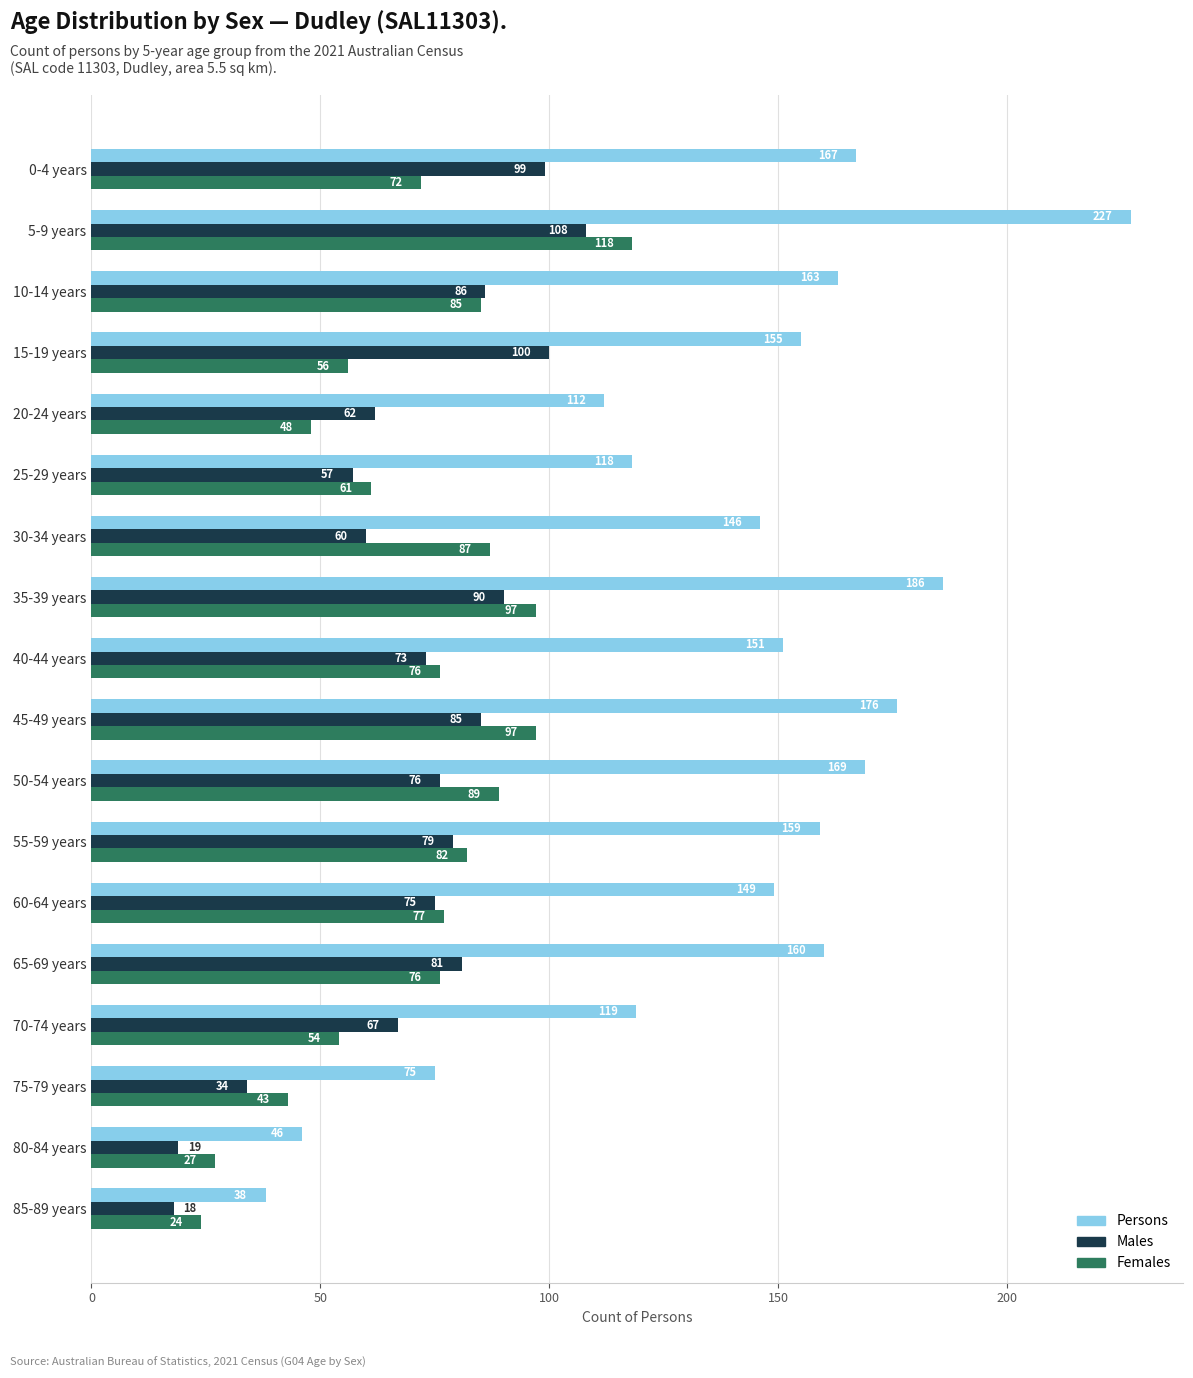

At which label is Males closest to 63?

20-24 years